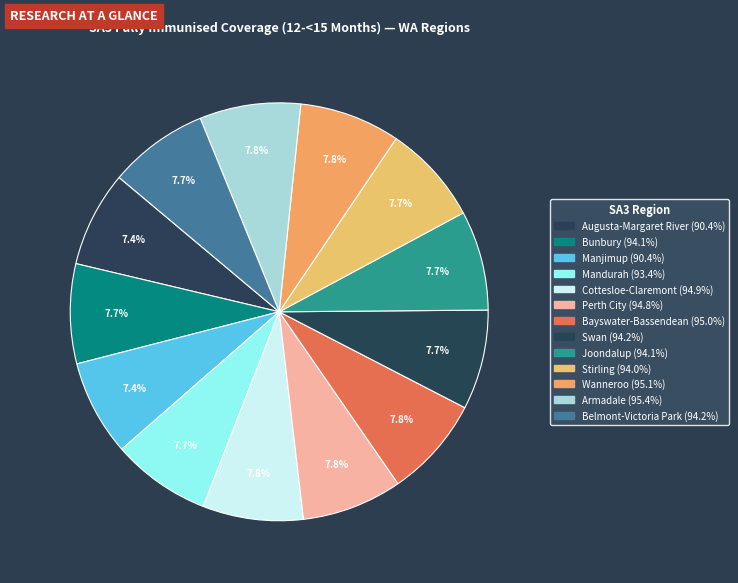

What is the largest slice in the pie chart?

Armadale